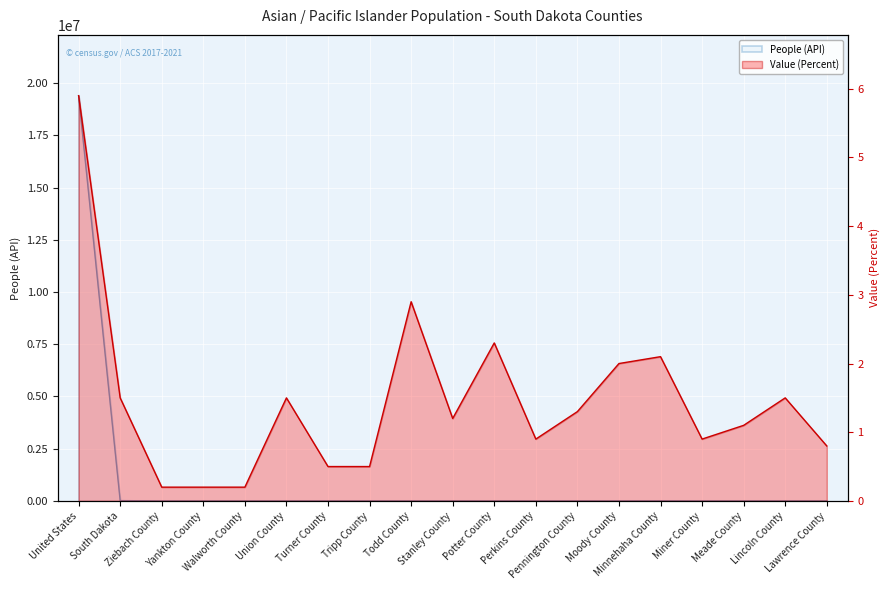

What is the difference between the Value (Percent) values at Lawrence County and Stanley County?

0.4